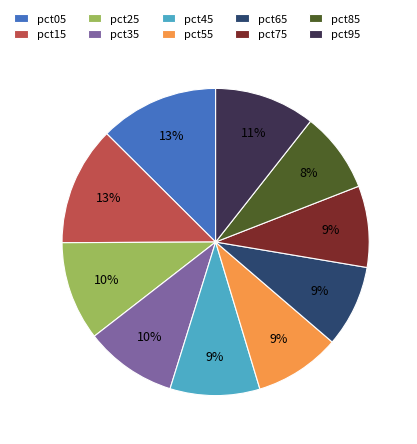

Which has a higher value, pct75 or pct95?

pct95